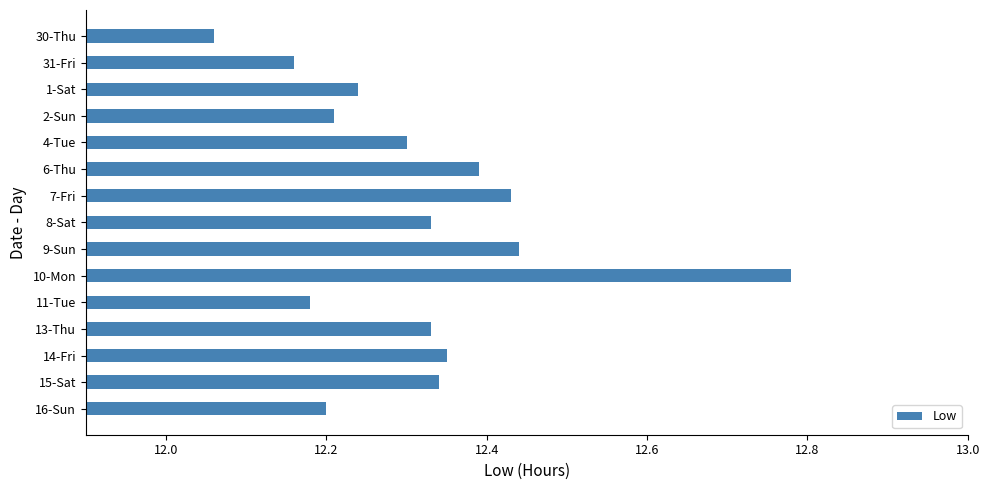

True or false: the data shows 21.6 at 4-Tue.

False